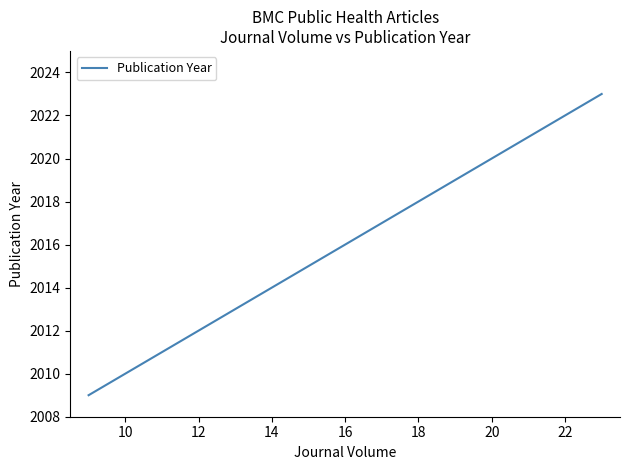

True or false: the data has more than 1 interior local peaks.

False